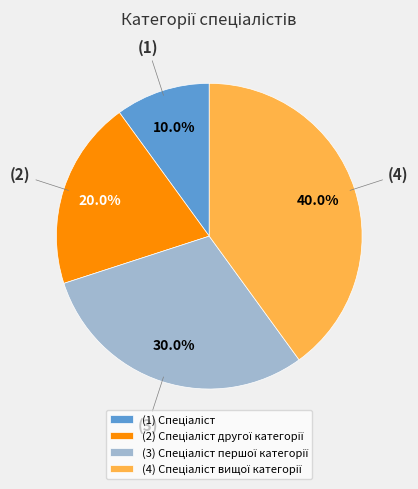

Count the number of slices in the pie.

4